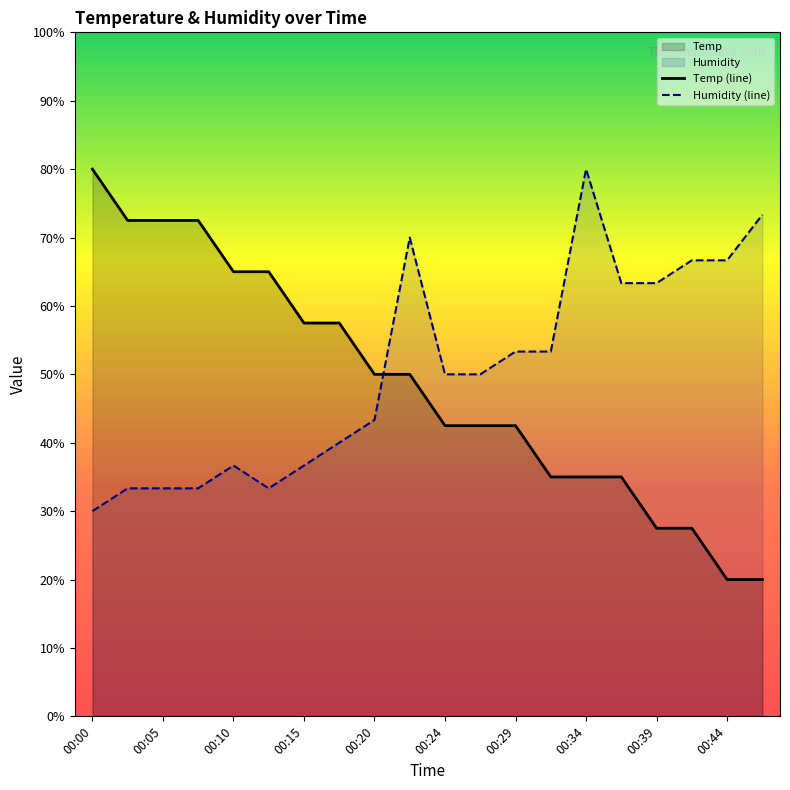

True or false: Humidity (line) and Temp (line) intersect in this chart.

True